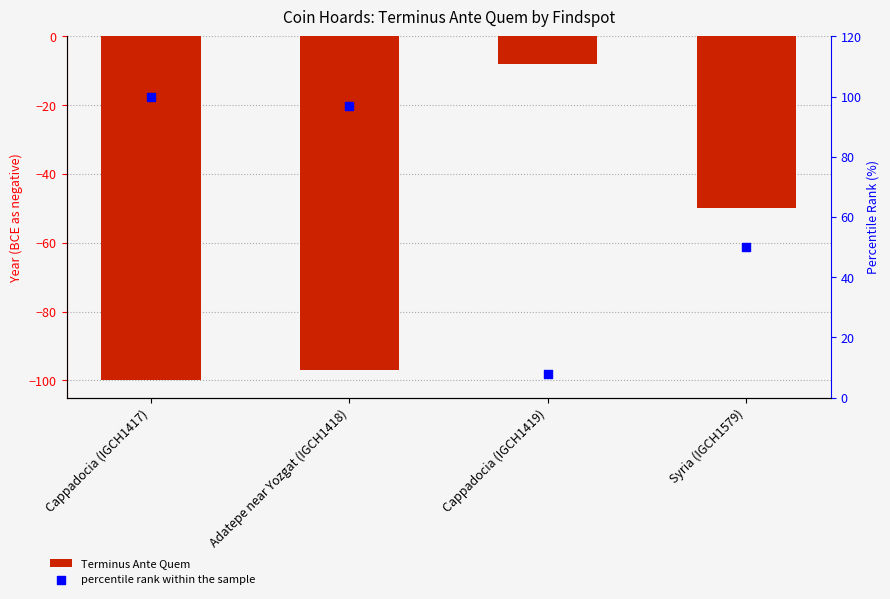

Which series contains the lowest Y value?

Terminus Ante Quem